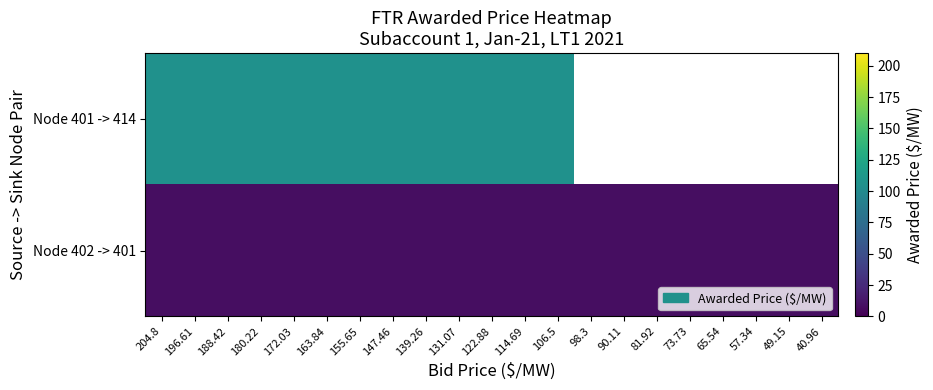

Which has a higher value, 204.8 or 196.61?

204.8